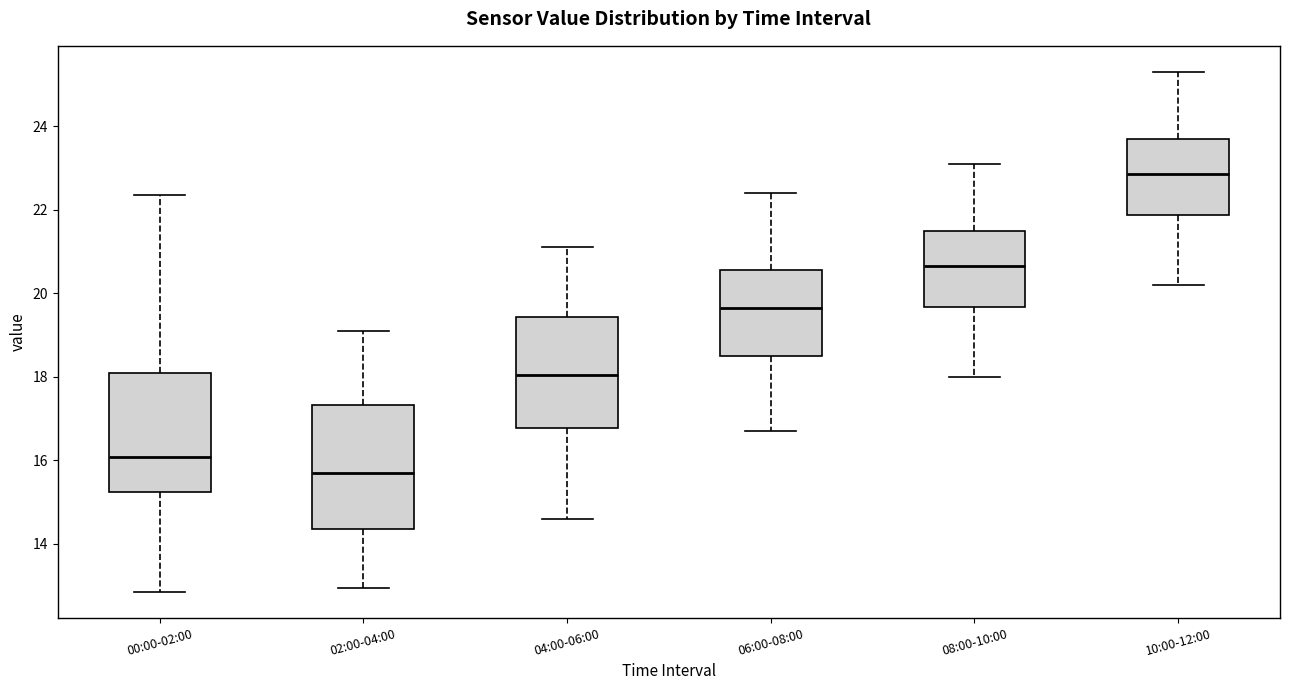

Reading left to right, transcribe this box plot: for each box, give where its median line is, the range the box spans, and where its two whiskers end, as read against the y-axis. The values are not printed on the chart, so give them approximately, as read against the axis.

00:00-02:00: median 16.0, box 15.2 to 18.0, whiskers 12.8 to 22.4
02:00-04:00: median 15.8, box 14.4 to 17.4, whiskers 13.0 to 19.2
04:00-06:00: median 18.0, box 16.8 to 19.4, whiskers 14.6 to 21.2
06:00-08:00: median 19.6, box 18.6 to 20.6, whiskers 16.8 to 22.4
08:00-10:00: median 20.6, box 19.6 to 21.6, whiskers 18.0 to 23.2
10:00-12:00: median 22.8, box 21.8 to 23.8, whiskers 20.2 to 25.4